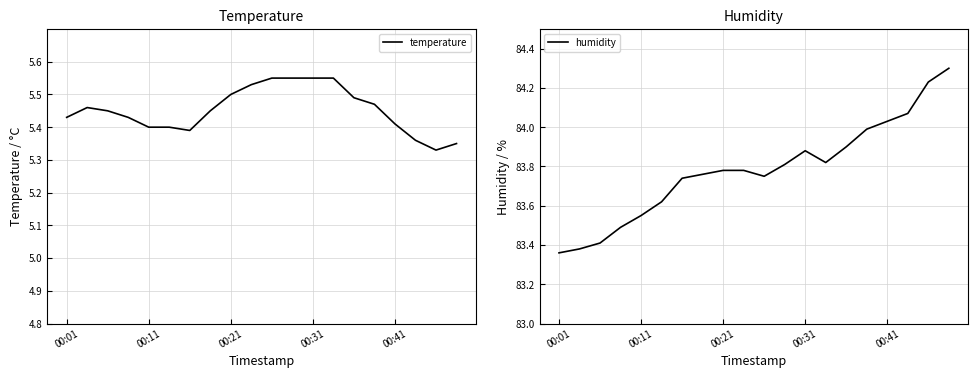

What is the average value of the humidity series?

83.8